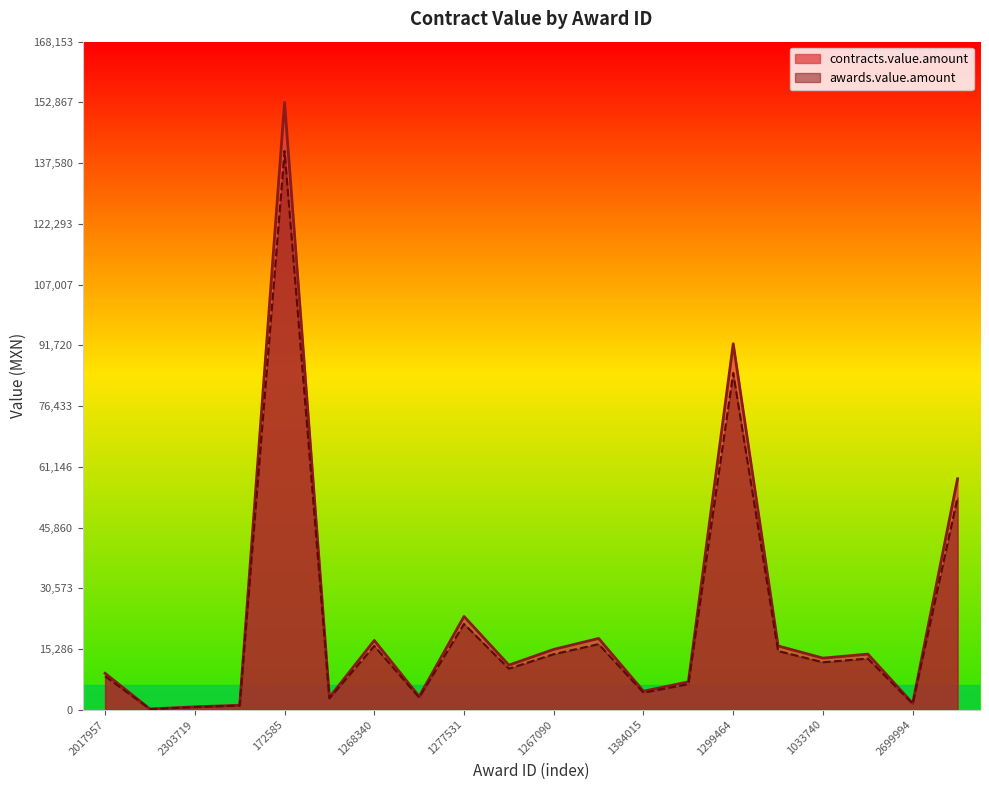

At which category is the sum across all series the highest?

172585